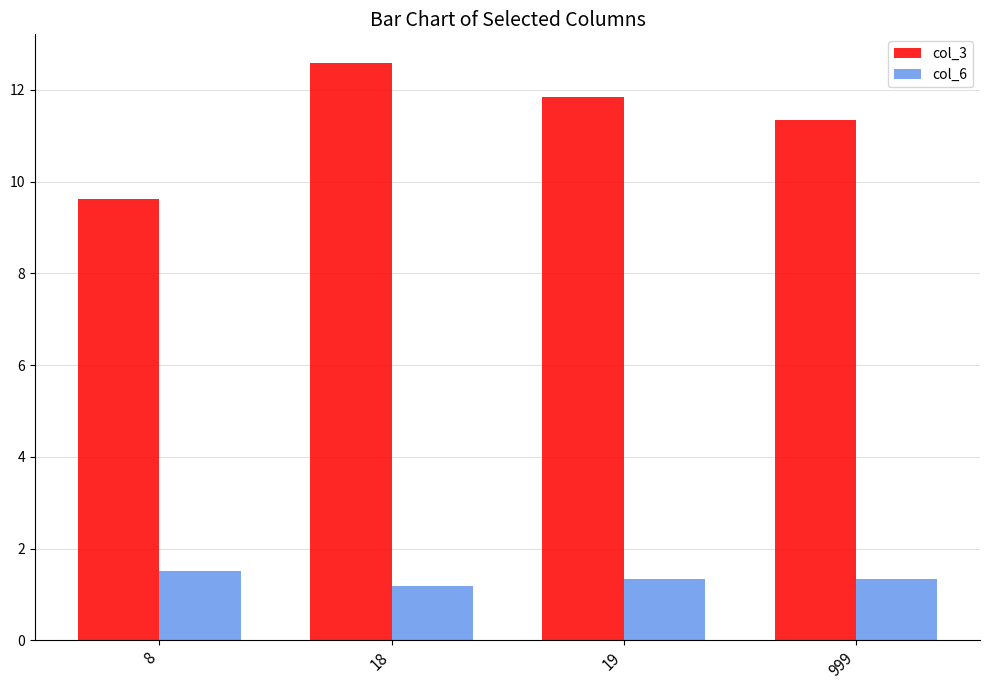

At which label does col_3 reach its minimum?

8